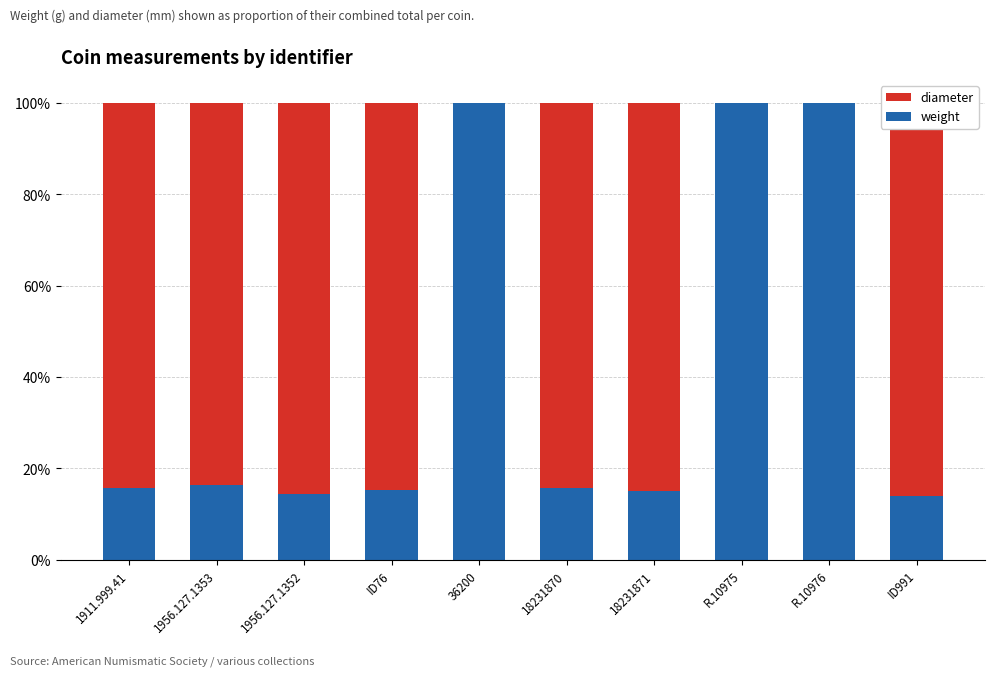

What is the difference between the diameter values at 1911.999.41 and 36200?

0.8